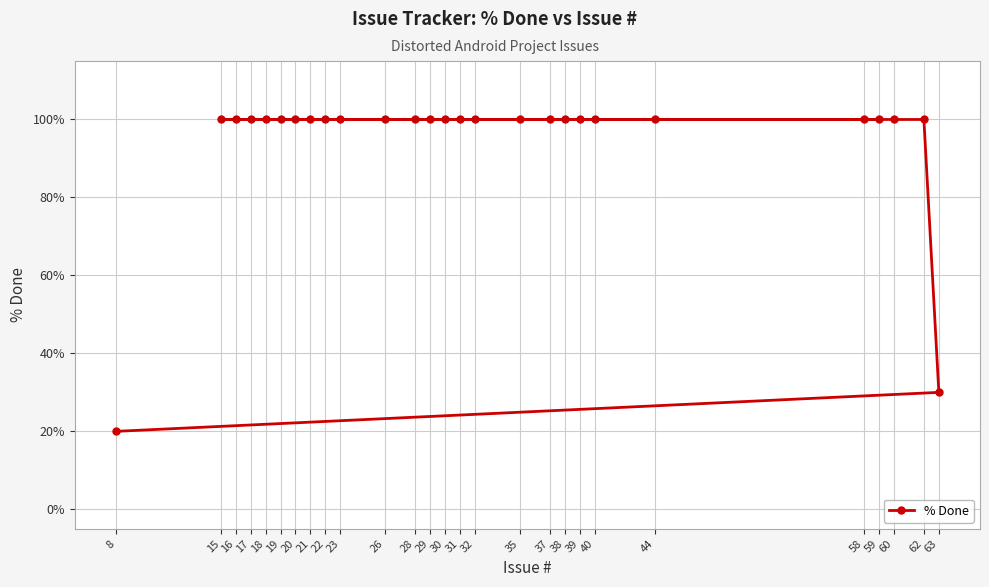

True or false: the data shows 100 at 59.

True